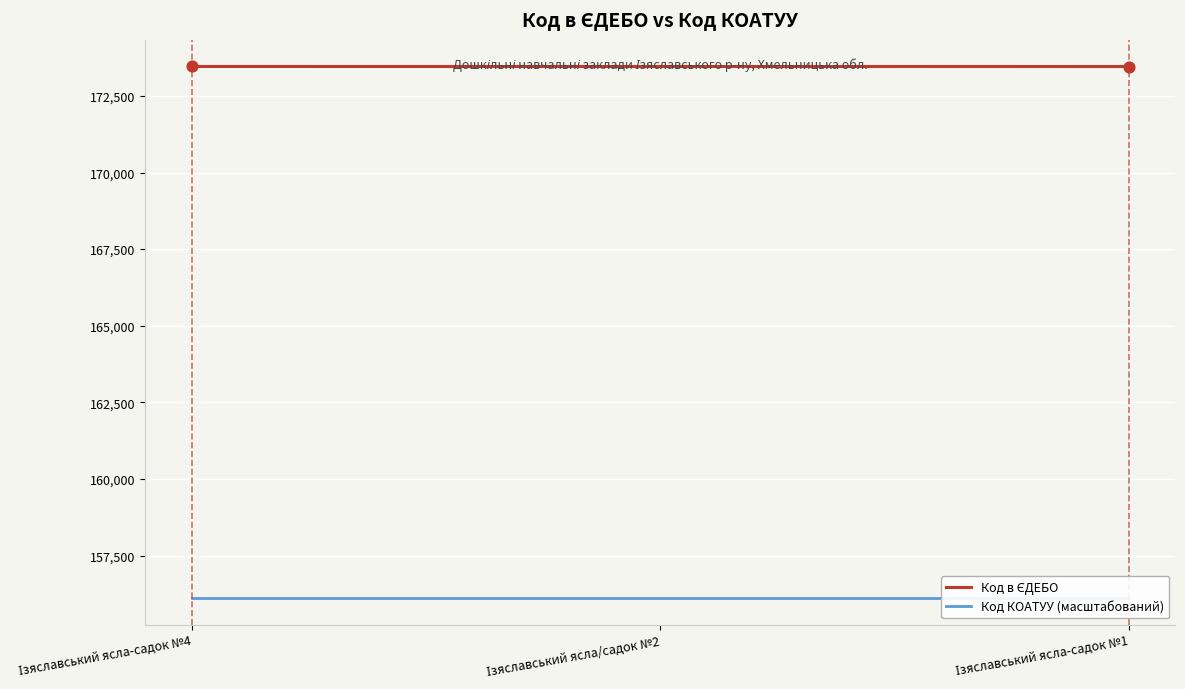

Which series has the largest total across all categories?

Код в ЄДЕБО